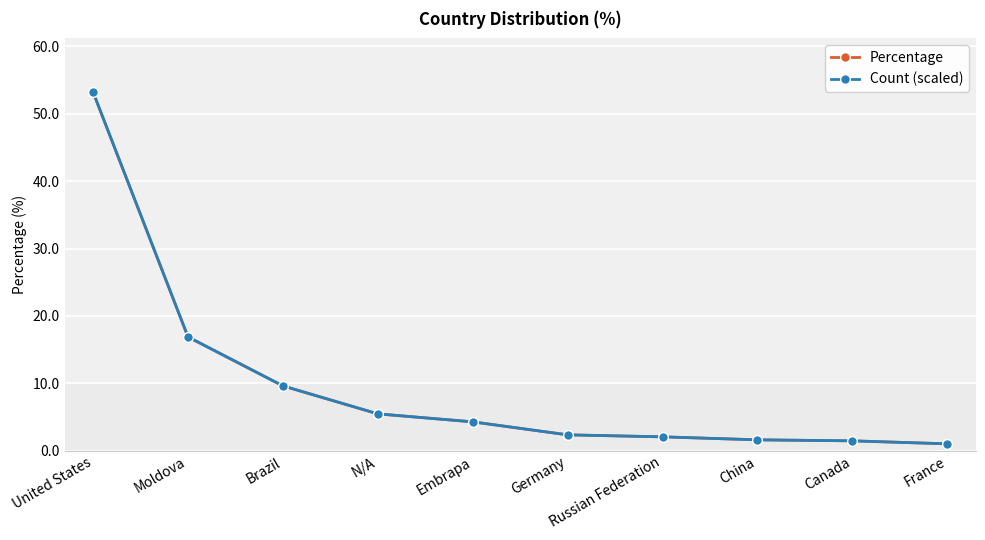

What is the label of the 6th point from the left?

Germany